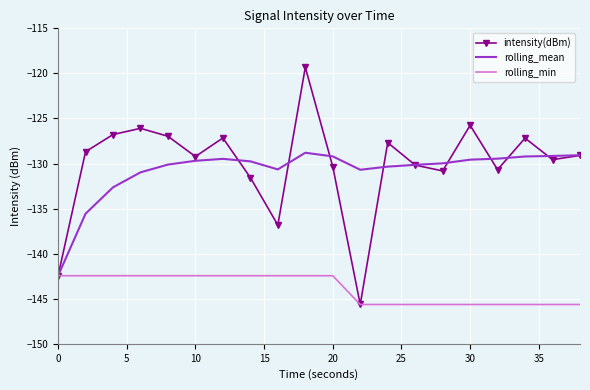

Which series has the largest range (max minus min)?

intensity(dBm)